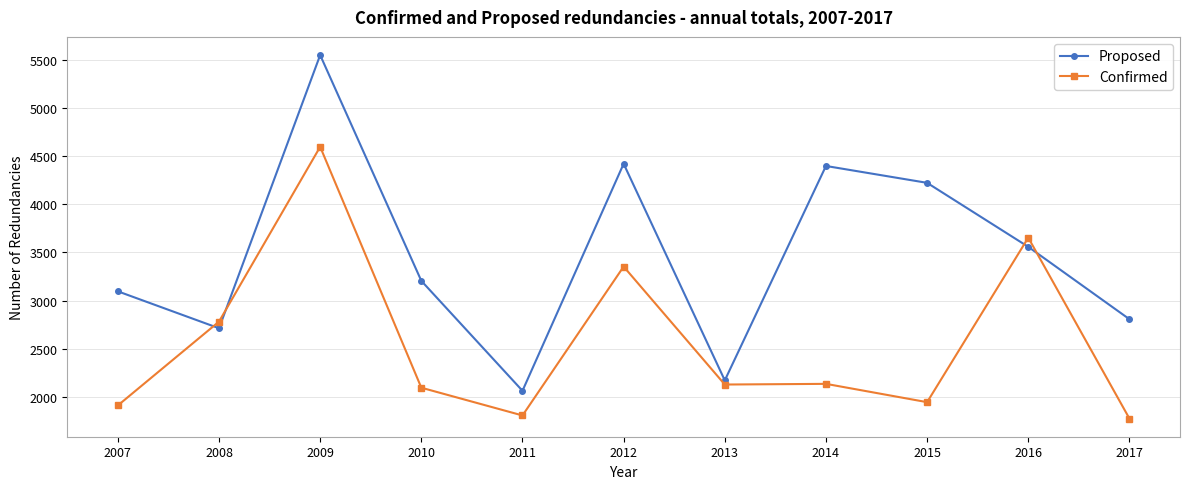

Which label corresponds to the largest value in the chart?

2009